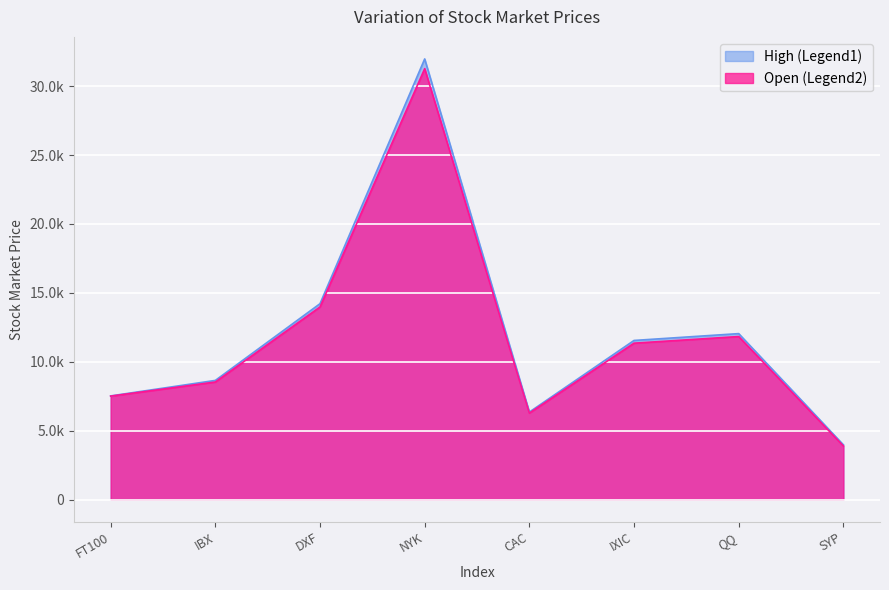

What is the spread (max minus min) of values at NYK?

706.5